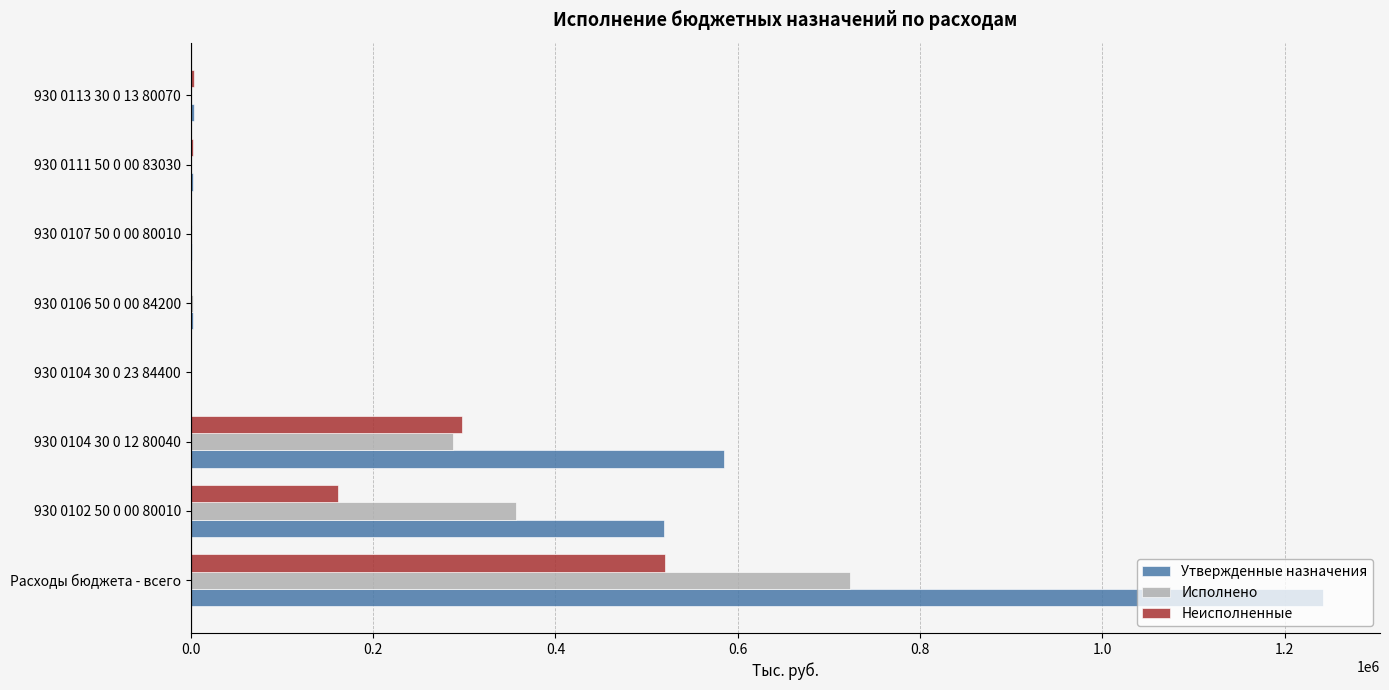

Which series has the widest spread of values?

Утвержденные назначения